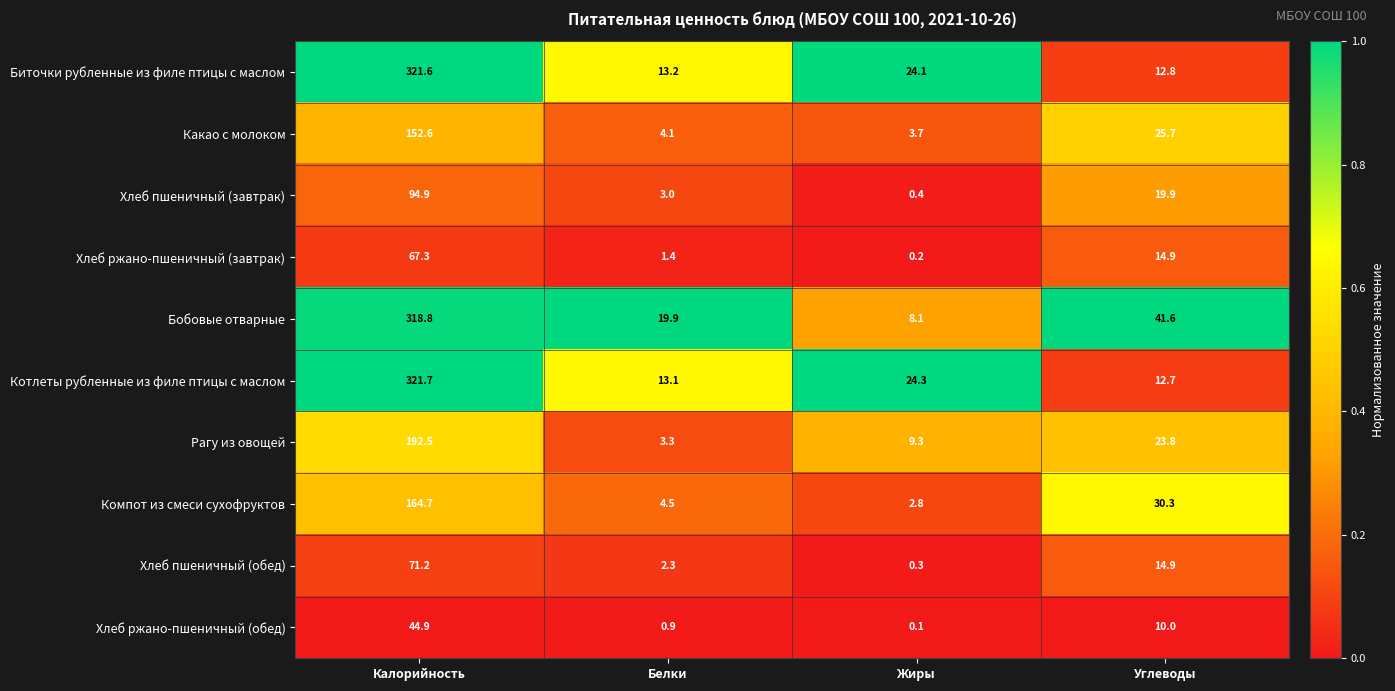

What is the spread (max minus min) of values at Углеводы?

31.6